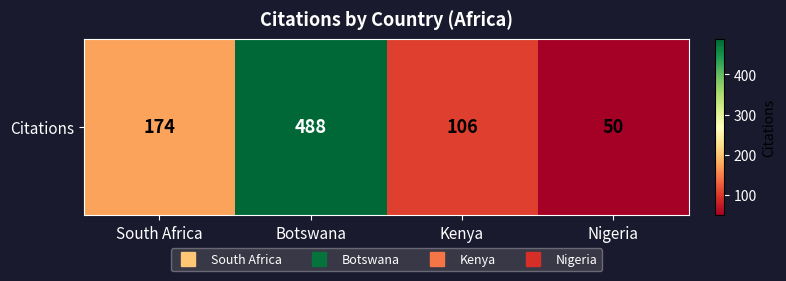

Rank the categories by value from lowest to highest.

Nigeria, Kenya, South Africa, Botswana